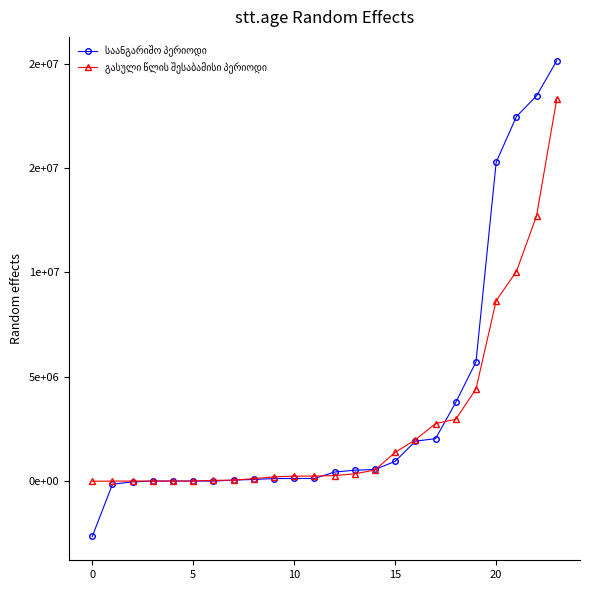

Which series has the largest range (max minus min)?

საანგარიშო პერიოდი